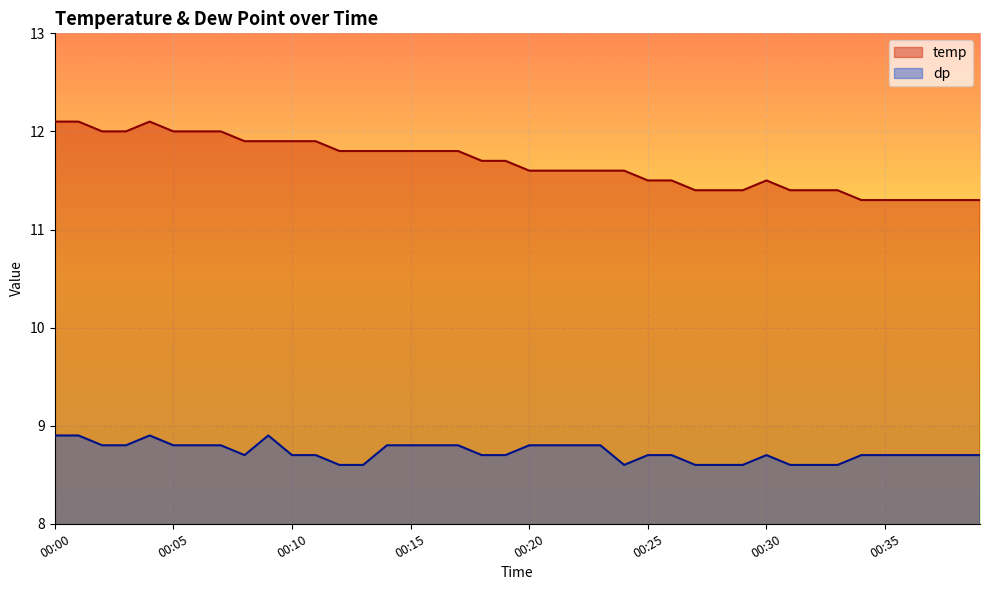

What are all the series names shown in the legend?

temp, dp